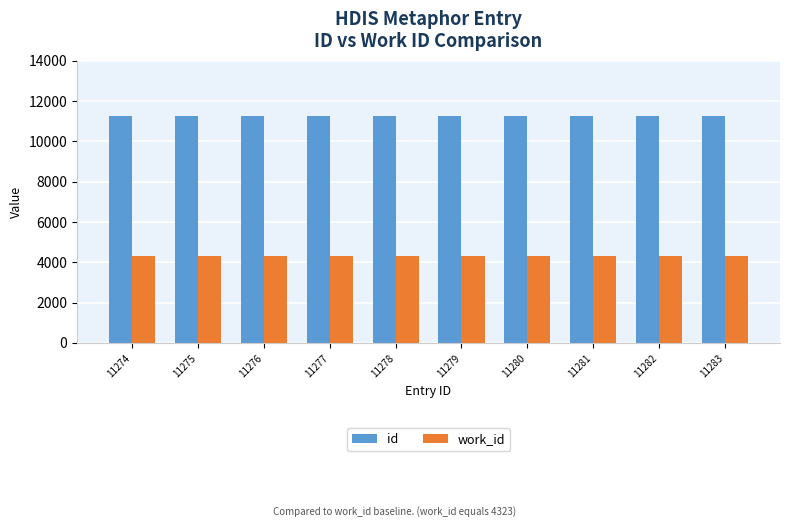

True or false: id has a value of 11283 at 11283.

True